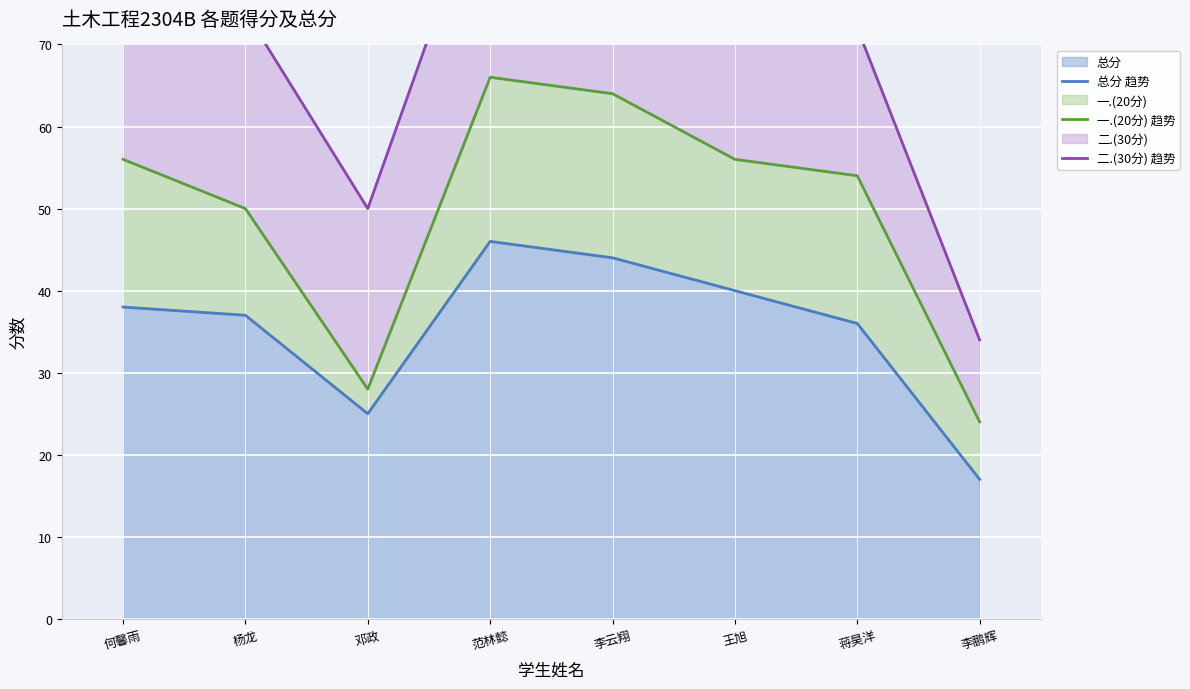

The value of 一.(20分) 趋势 at 邓政 is 14. True or false?

False